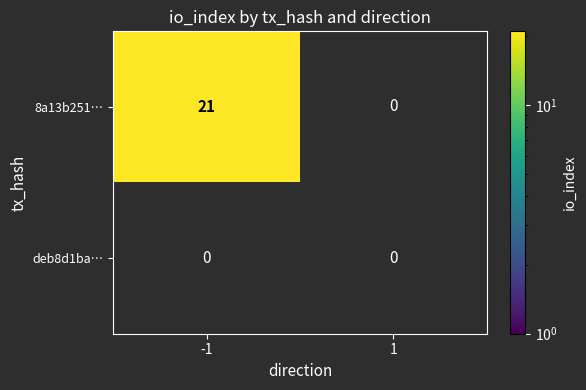

True or false: 8a13b251… has a value of 21 at -1.

True